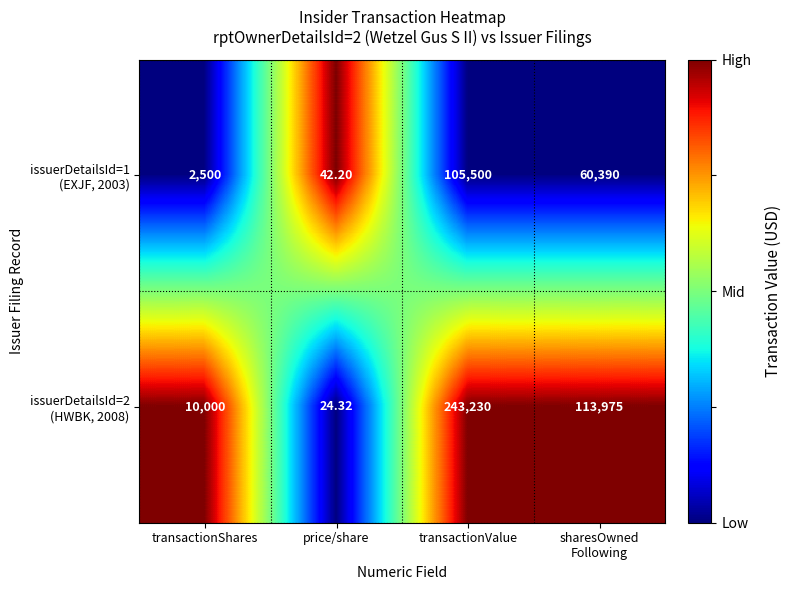

Which category has the lowest value across all series?

price/share